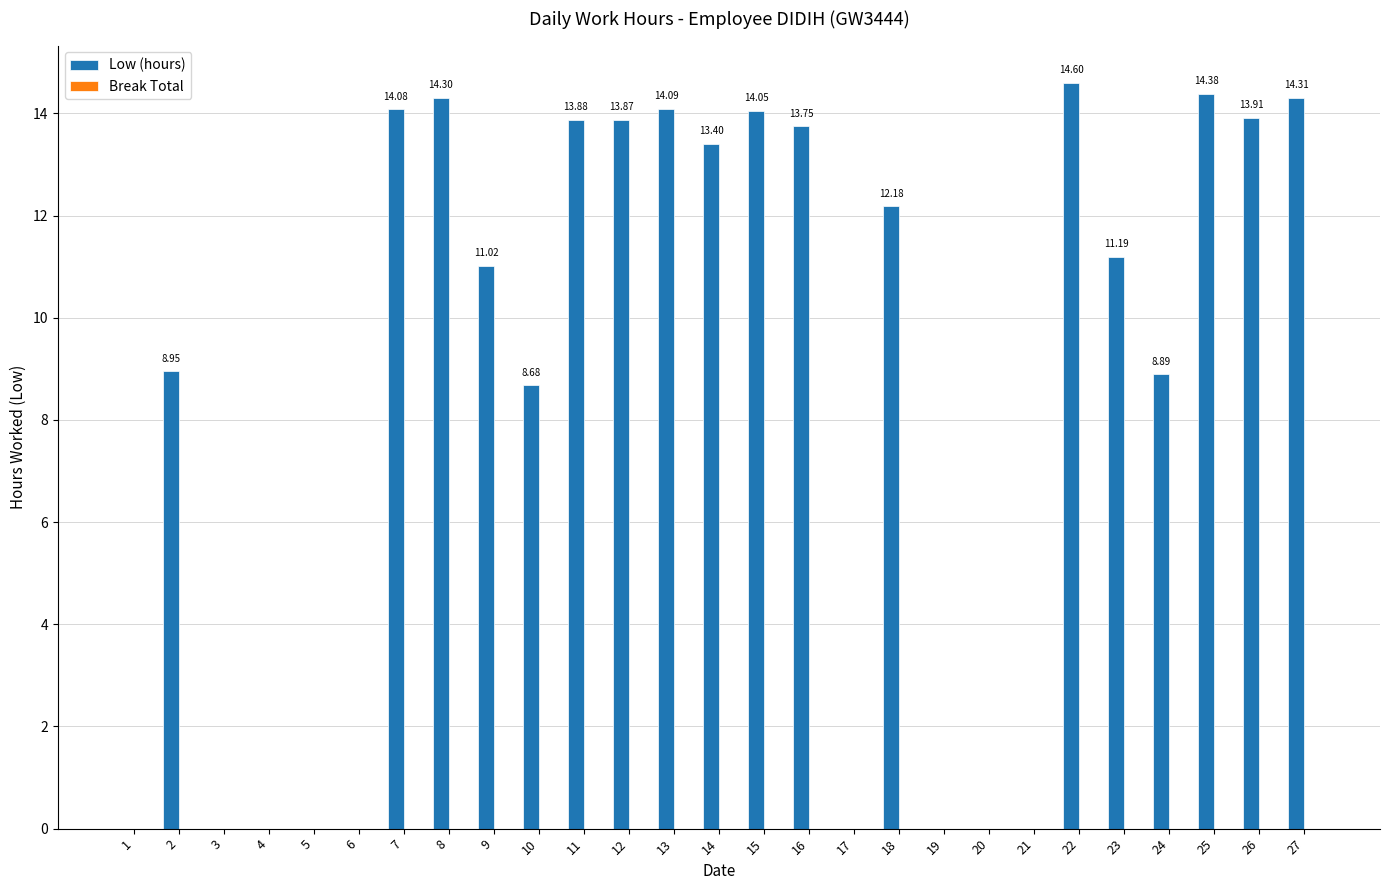

What is the sum of all values?

229.5